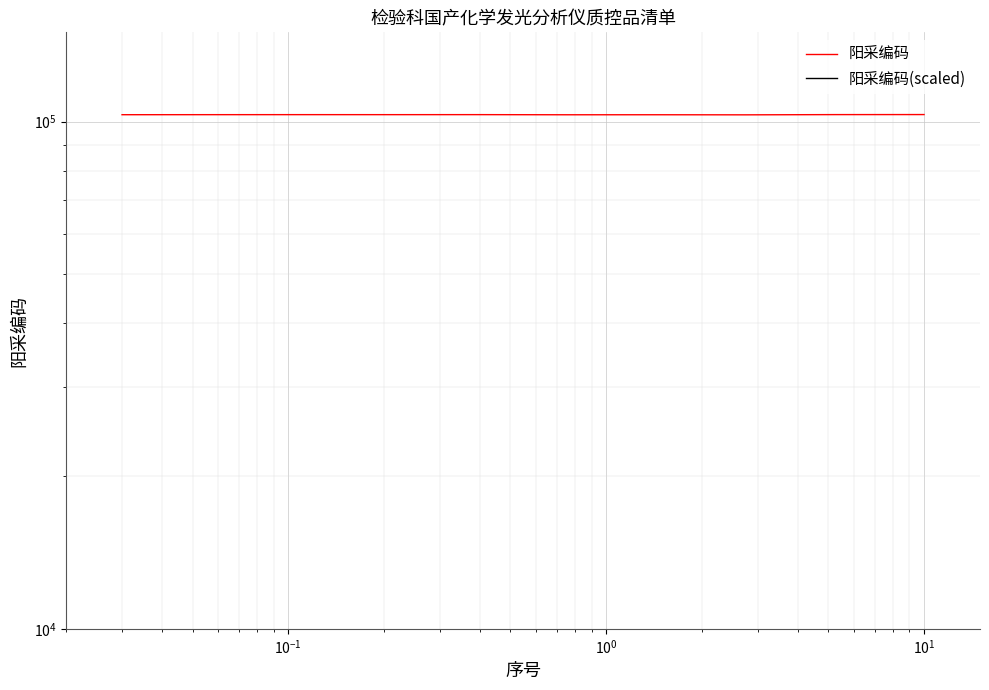

Where is the first local maximum for 阳采编码(scaled)?

$\mathdefault{10^{-1}}$